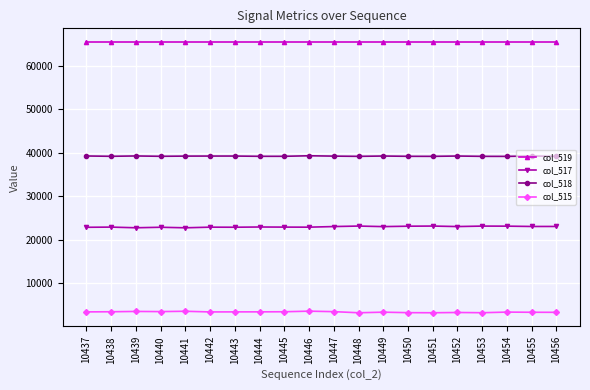

What is the difference between the maximum and minimum values in the col_515 series?

367